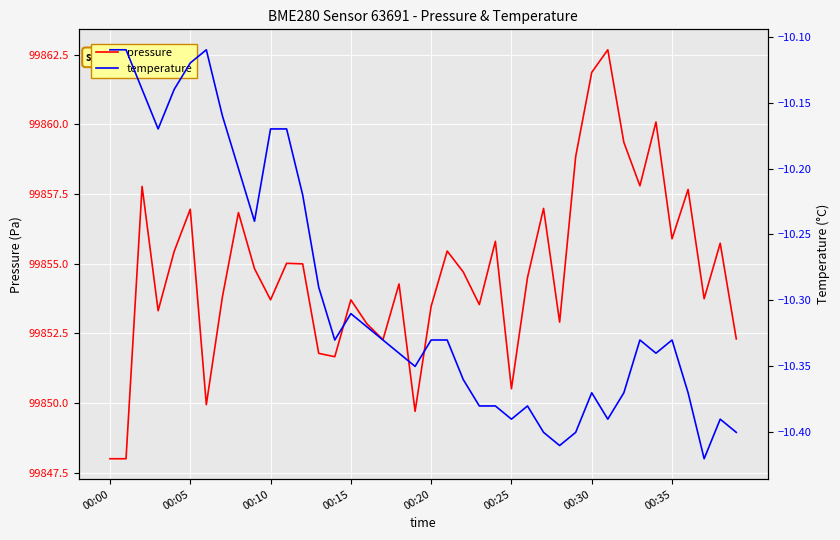

The pressure series shows 138364.9 at 26. True or false?

False